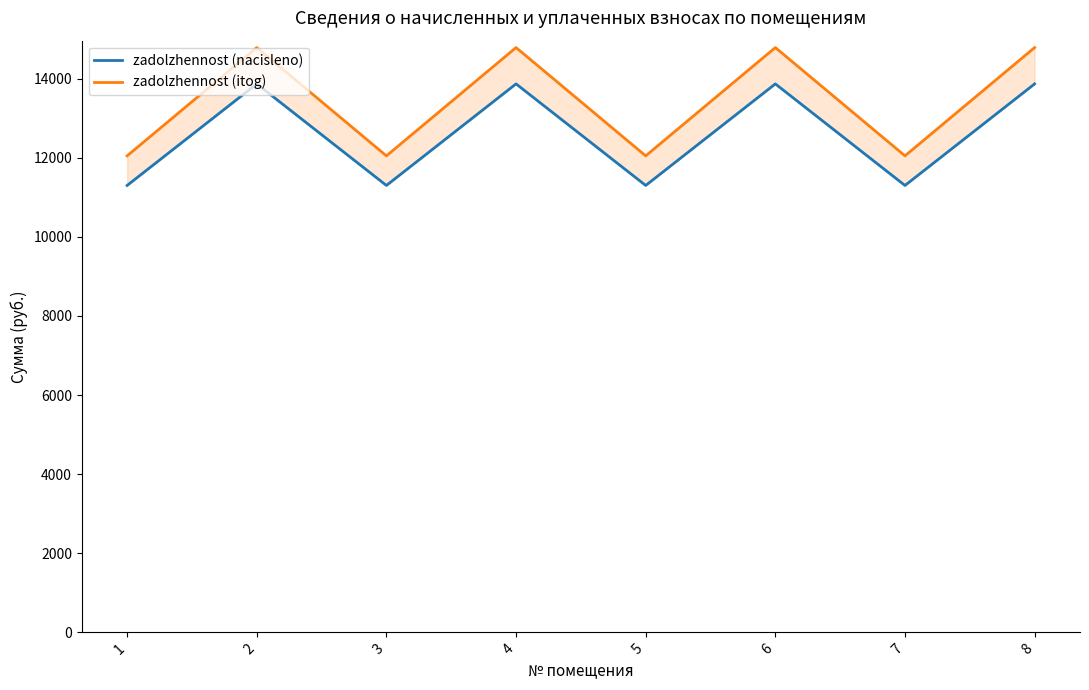

Which label corresponds to the largest value in the chart?

2